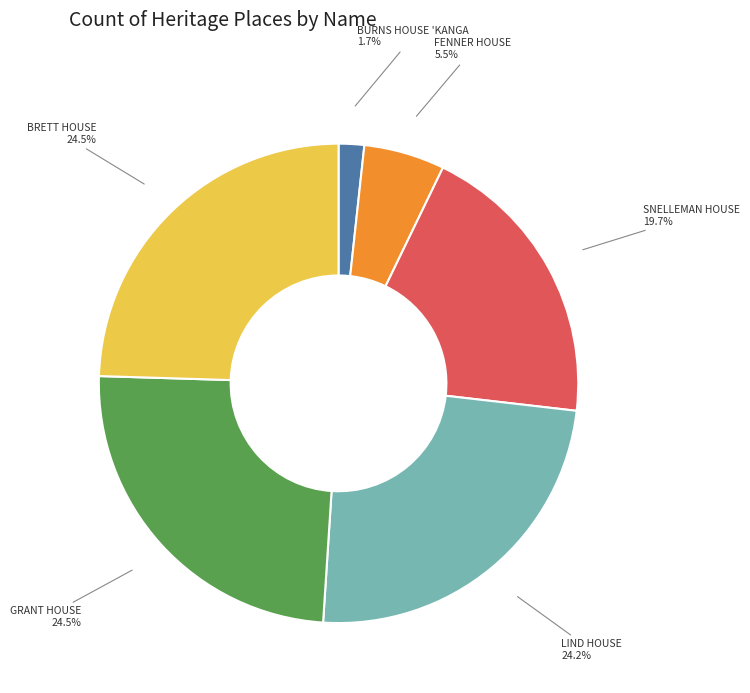

Is there any slice that represents more than half of the pie?

No